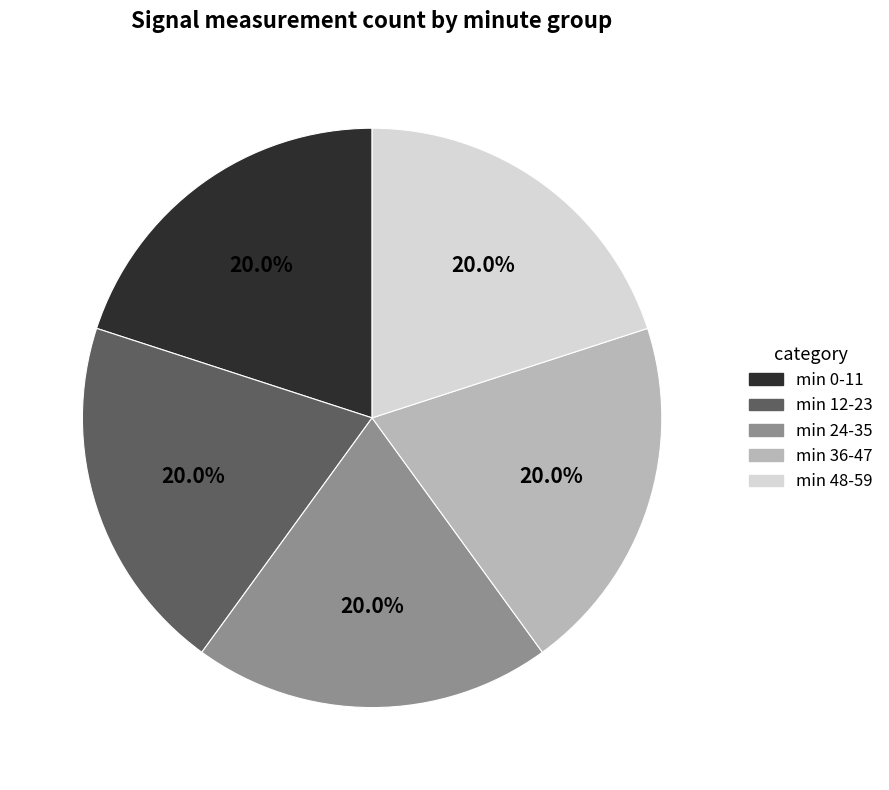

Is there any slice that represents more than half of the pie?

No